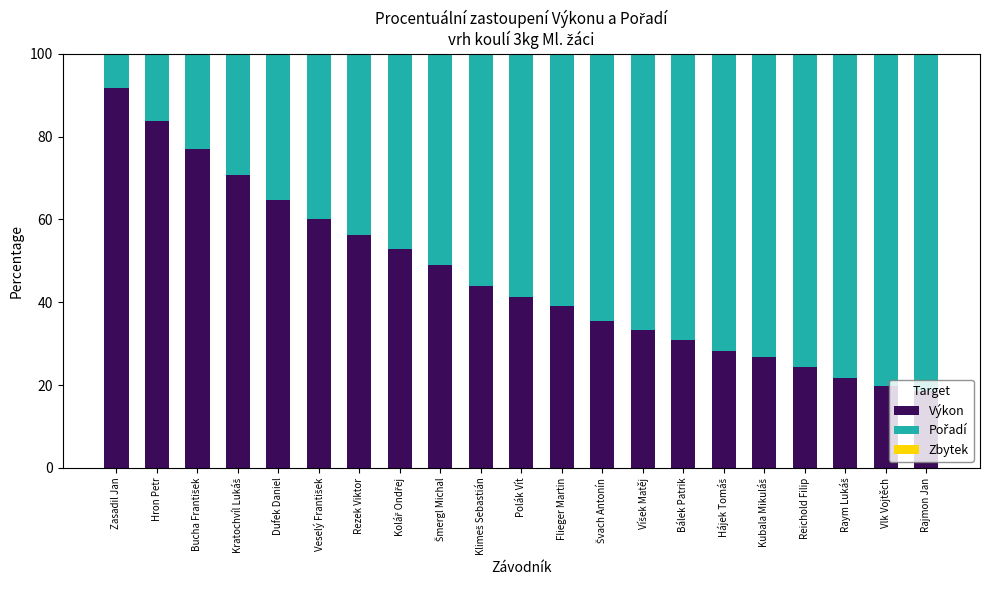

The Výkon series shows 41.1 at Polák Vít. True or false?

True